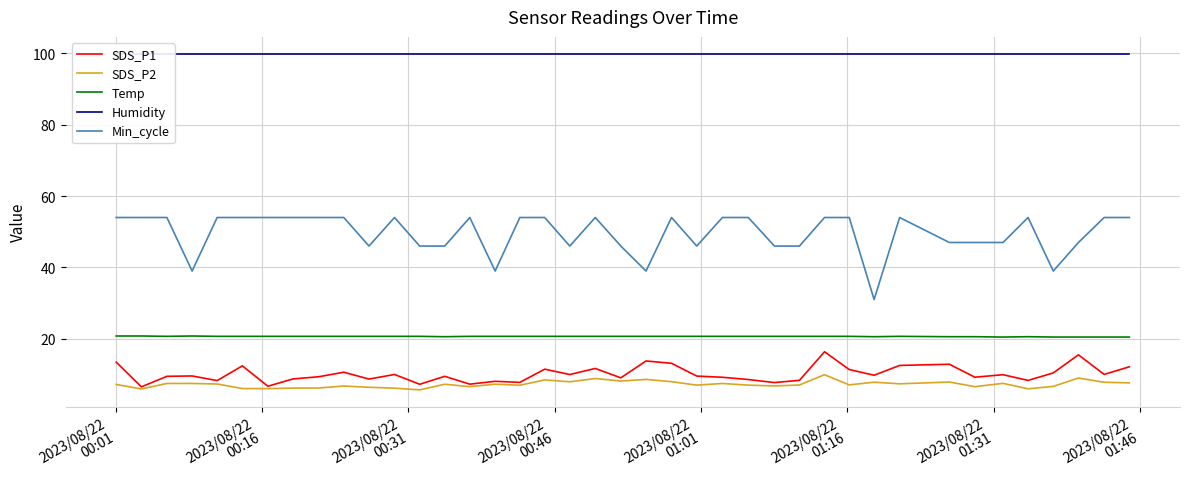

True or false: Temp and SDS_P1 cross at least once.

False